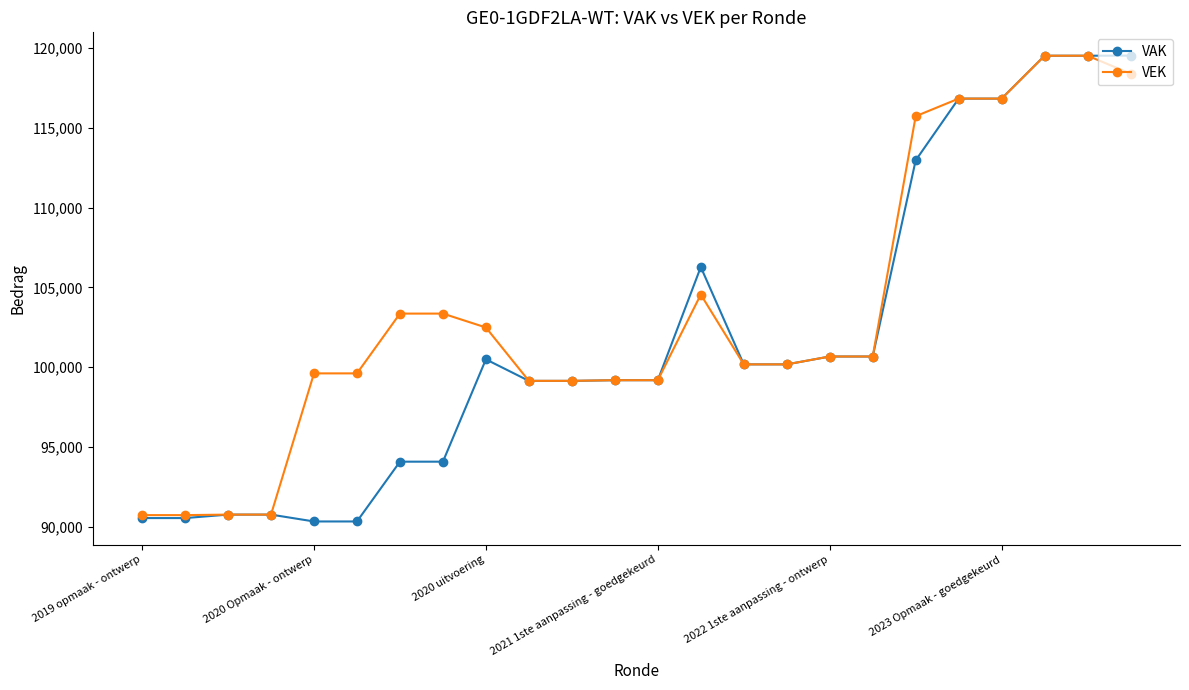

Which series ends up on top after the final intersection of VAK and VEK?

VAK